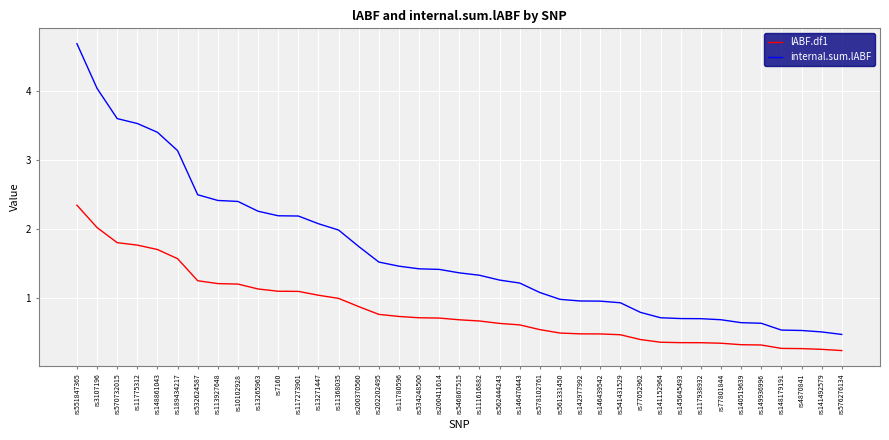

What is the spread (max minus min) of values at rs148861043?

1.7